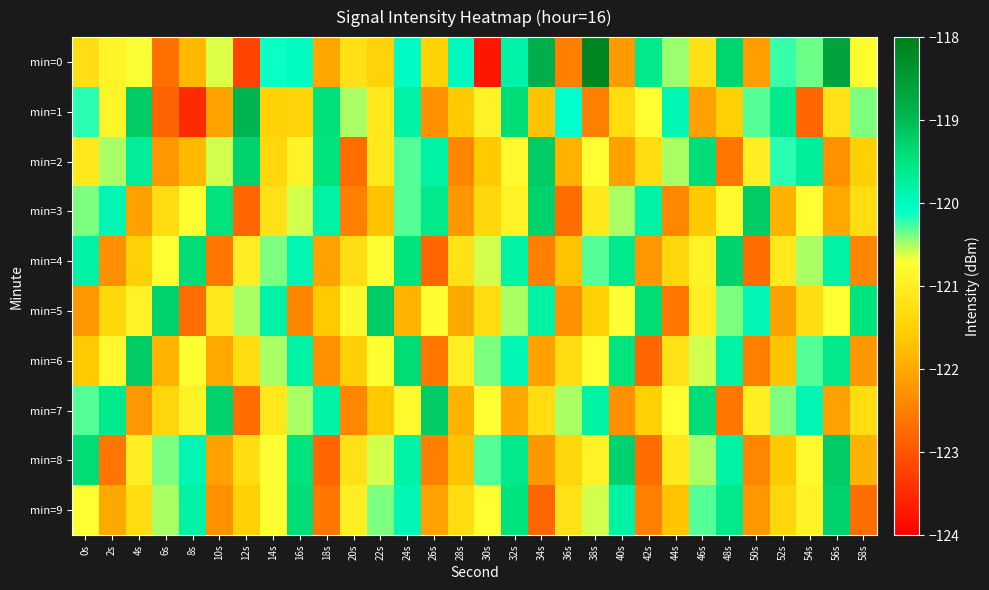

Which series has the largest range (max minus min)?

min=0